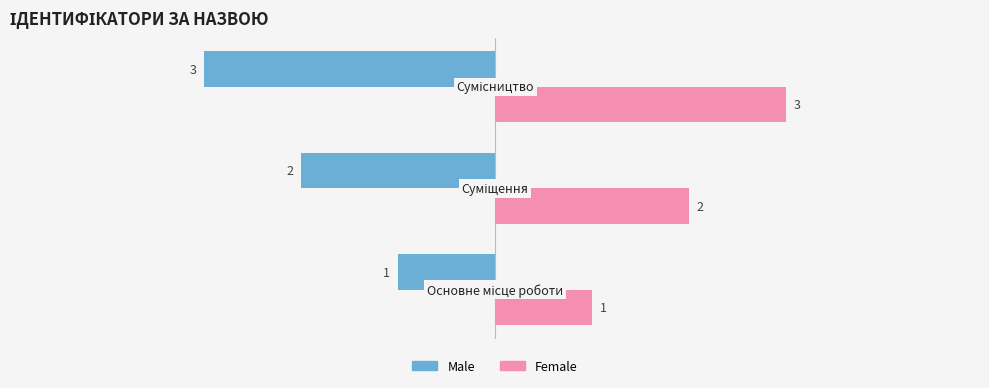

What is the sum of all Male values?

-6